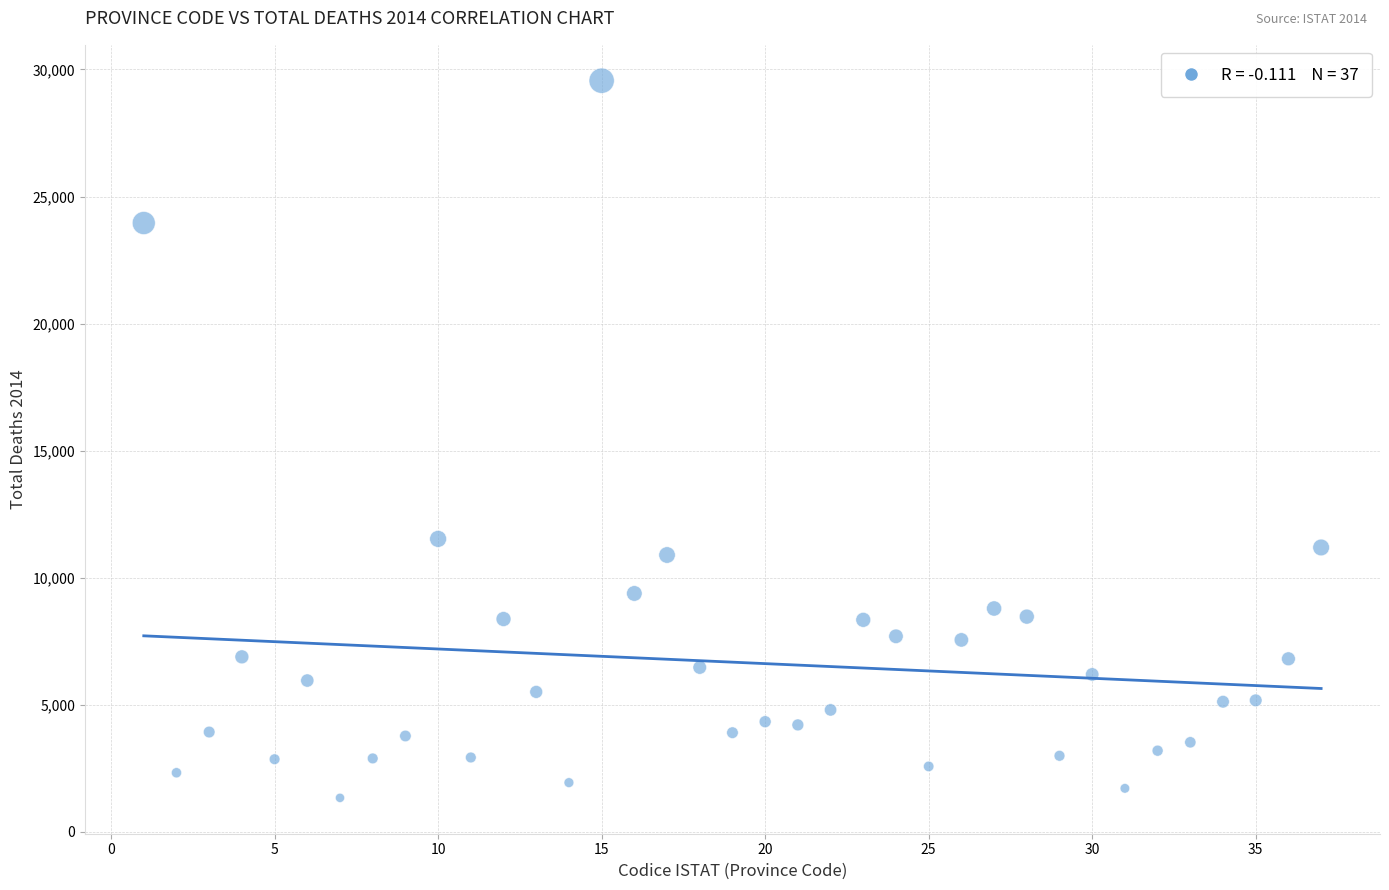

What is the range of Y values (max minus min)?

28226